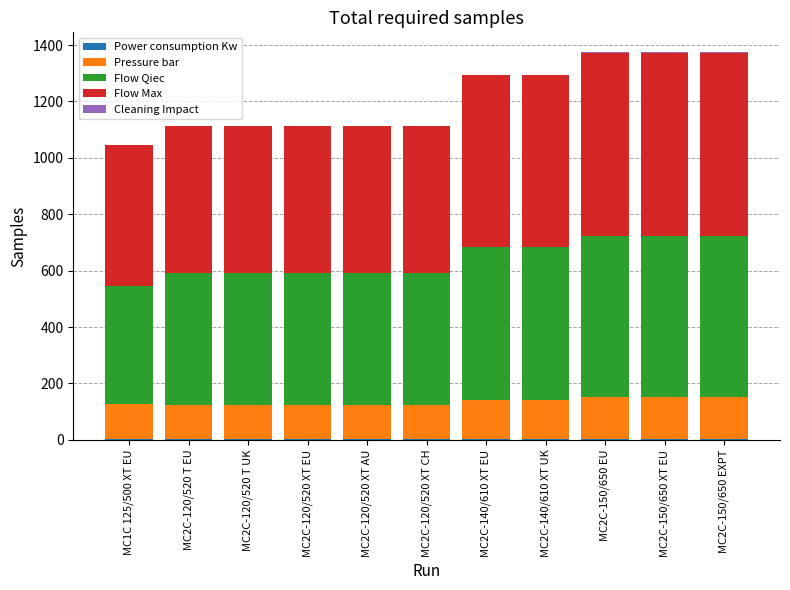

What is the total value across all series at MC2C-140/610 XT EU?

1295.4